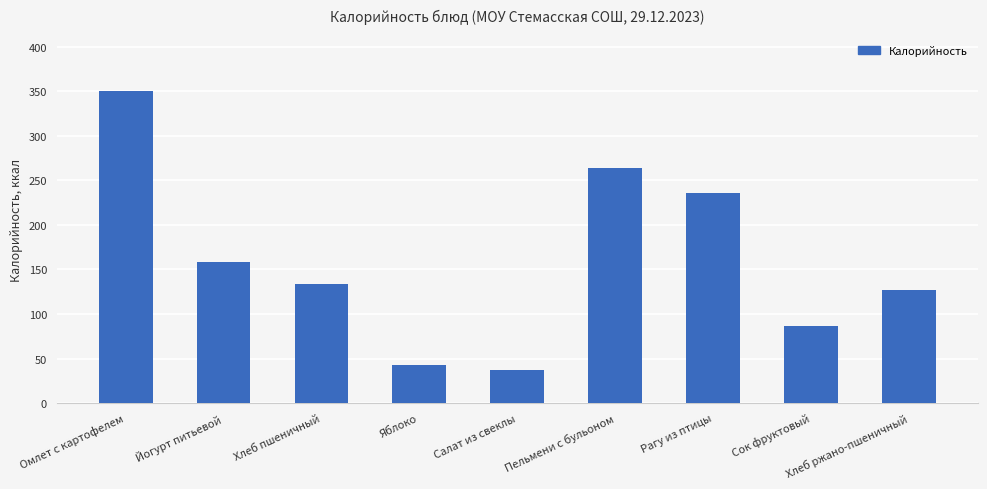

Is it true that the value at Хлеб пшеничный is 63.4?

False